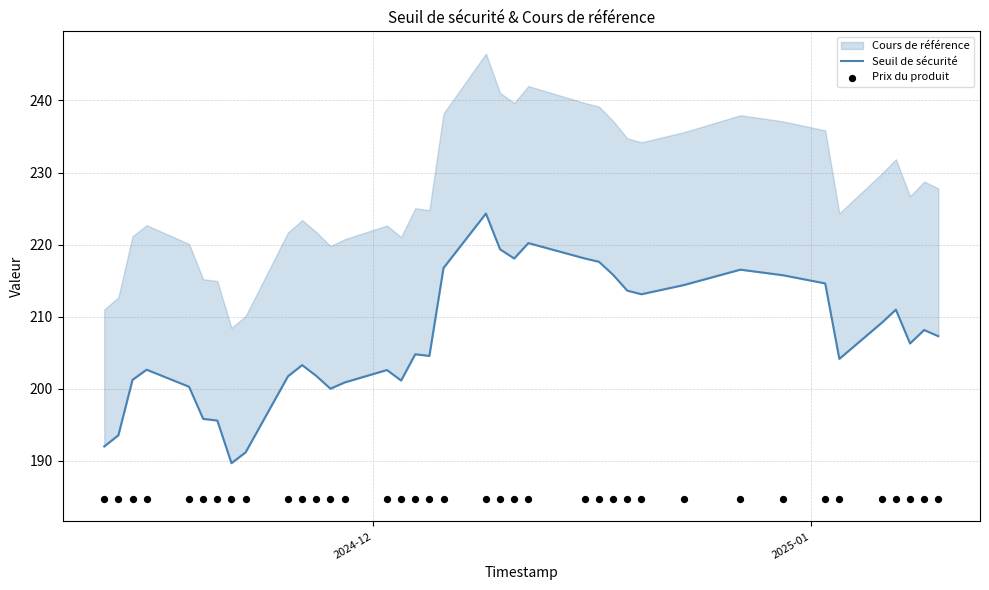

Which series reaches the minimum Y coordinate?

Prix du produit